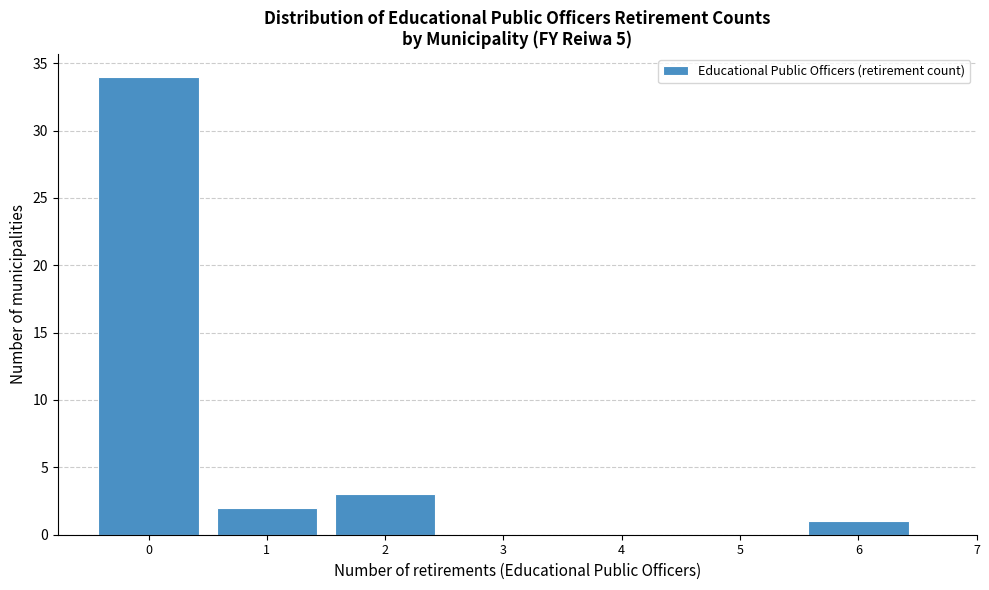

Reading right to left, what are all the values shown in this chart?

6=1	5=0	4=0	3=0	2=3	1=2	0=34